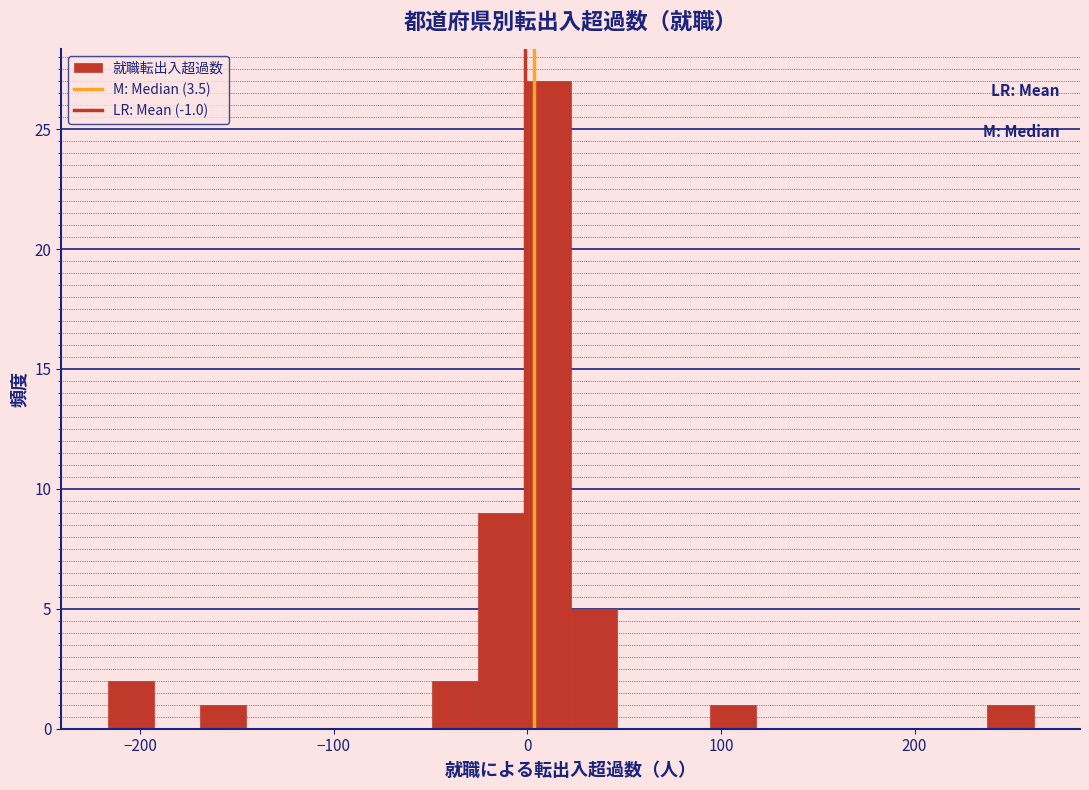

Around what value on the x-axis is the tallest bar? Give the approximate position of its centre, as read against the axis.

10